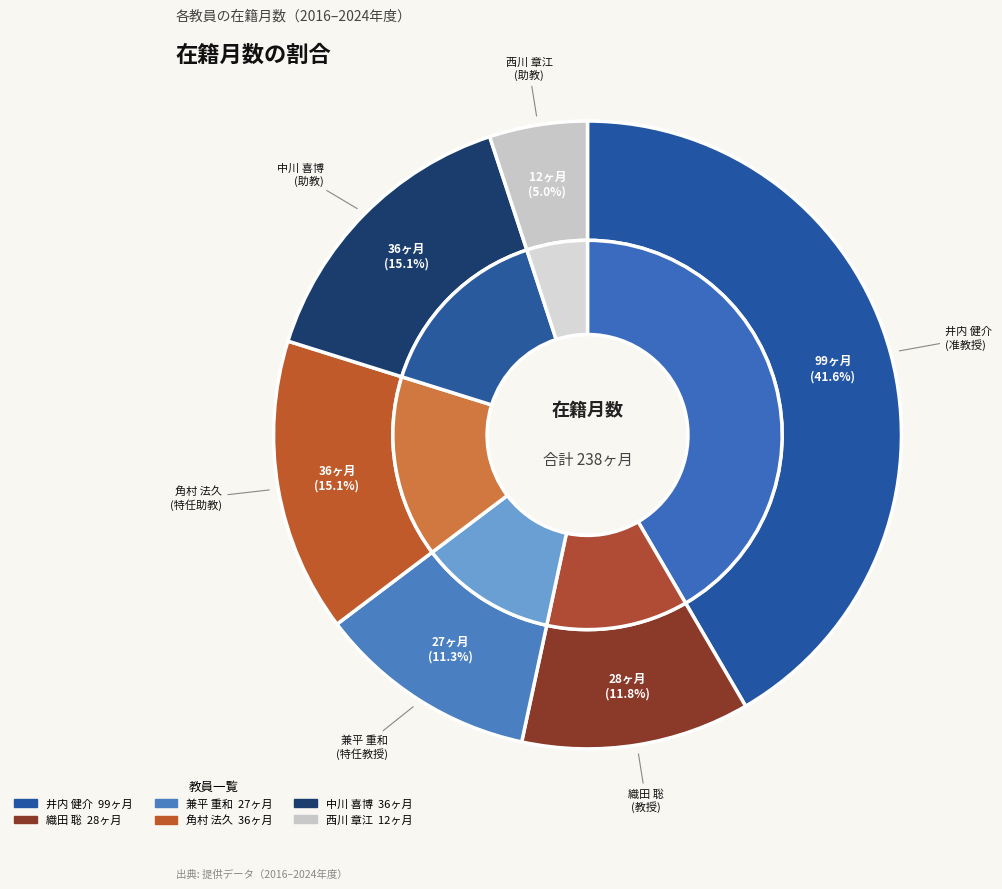

To the nearest percent, what is the combined percentage of 兼平 重和 and 井内 健介?

53%